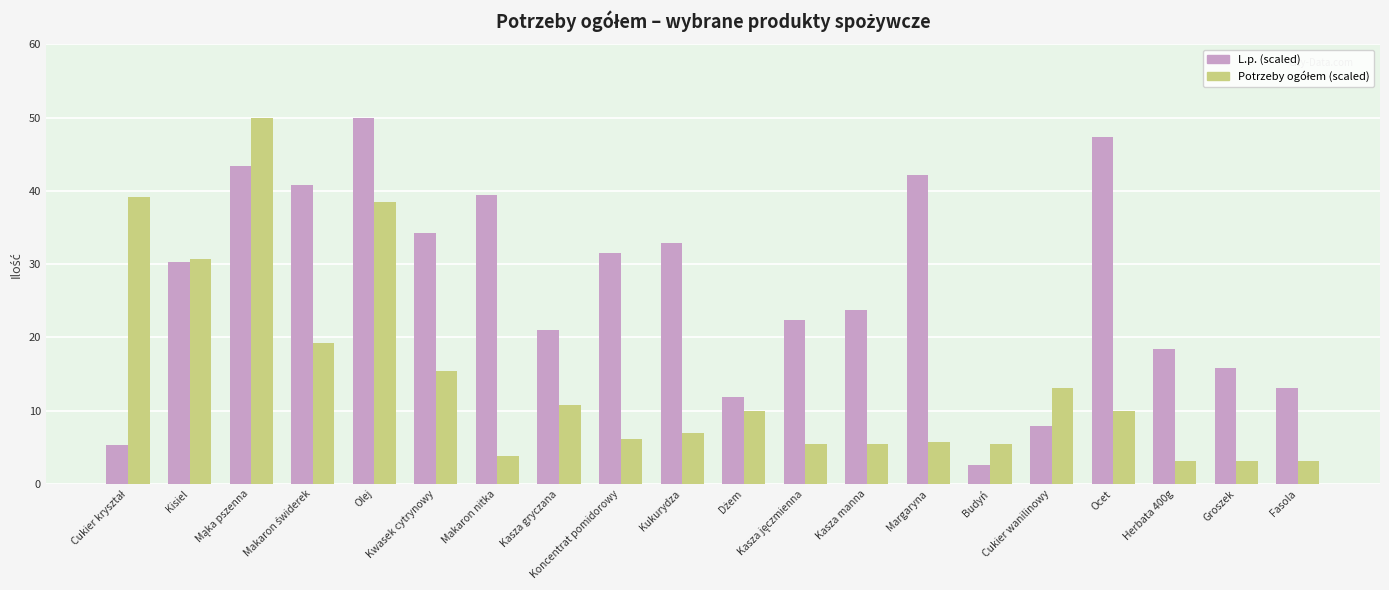

What is the average value of the L.p. (scaled) series?

26.7